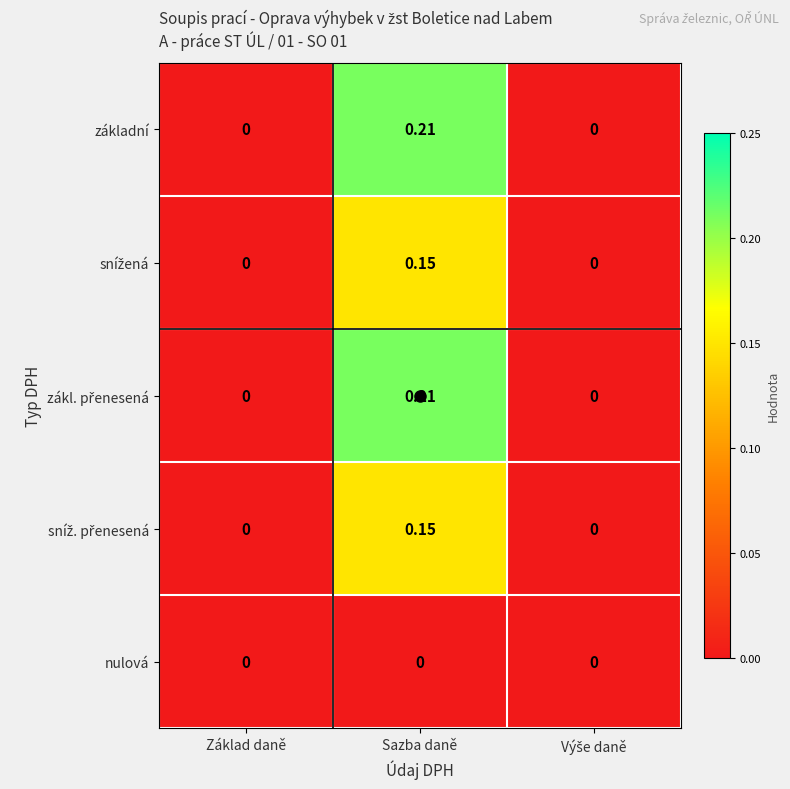

Which category has the highest value in the základní series?

Sazba daně